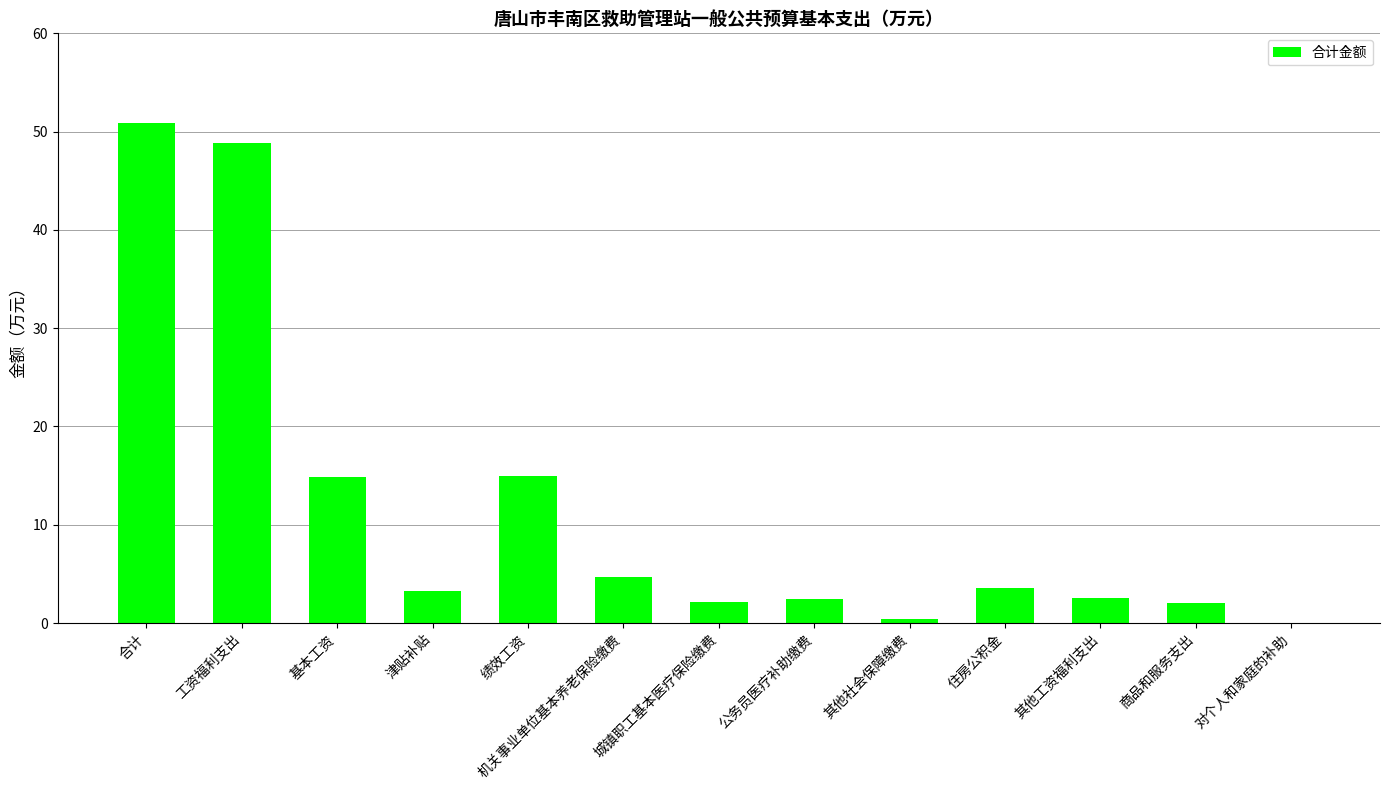

What is the approximate value at 基本工资?

14.9